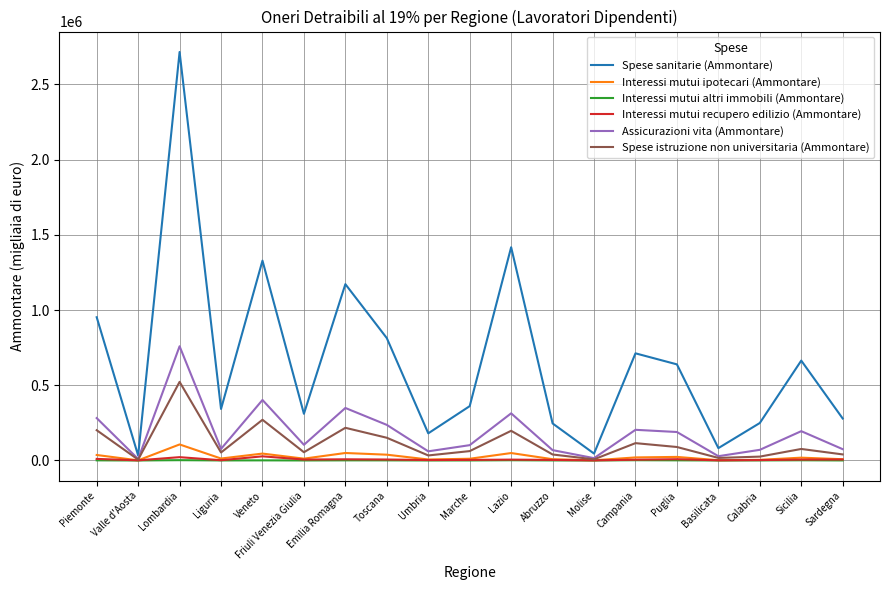

At which category is the sum across all series the highest?

Lombardia